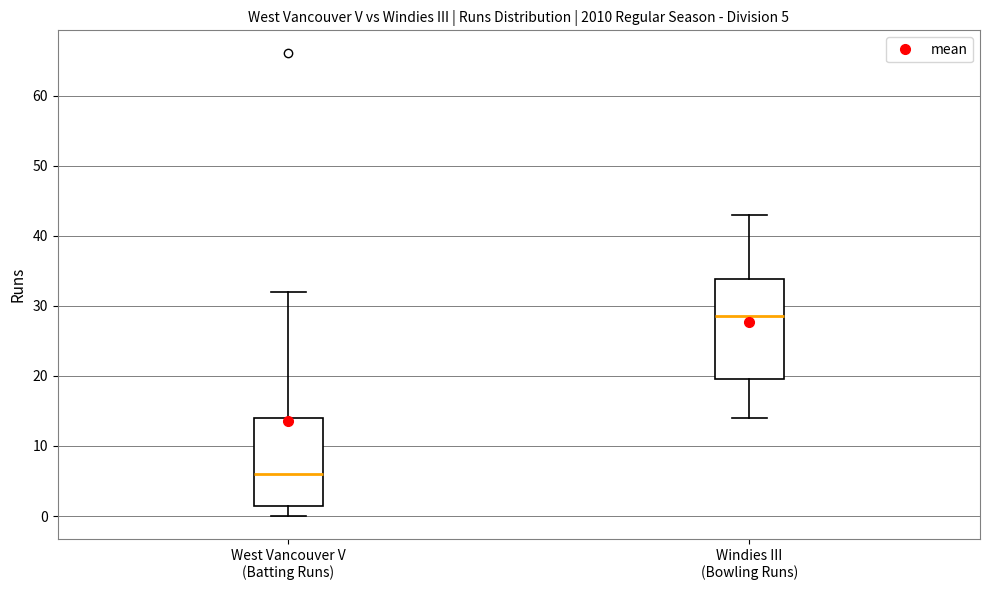

Which box is the tallest, from its lower edge to its upper edge?

Windies III (Bowling Runs)